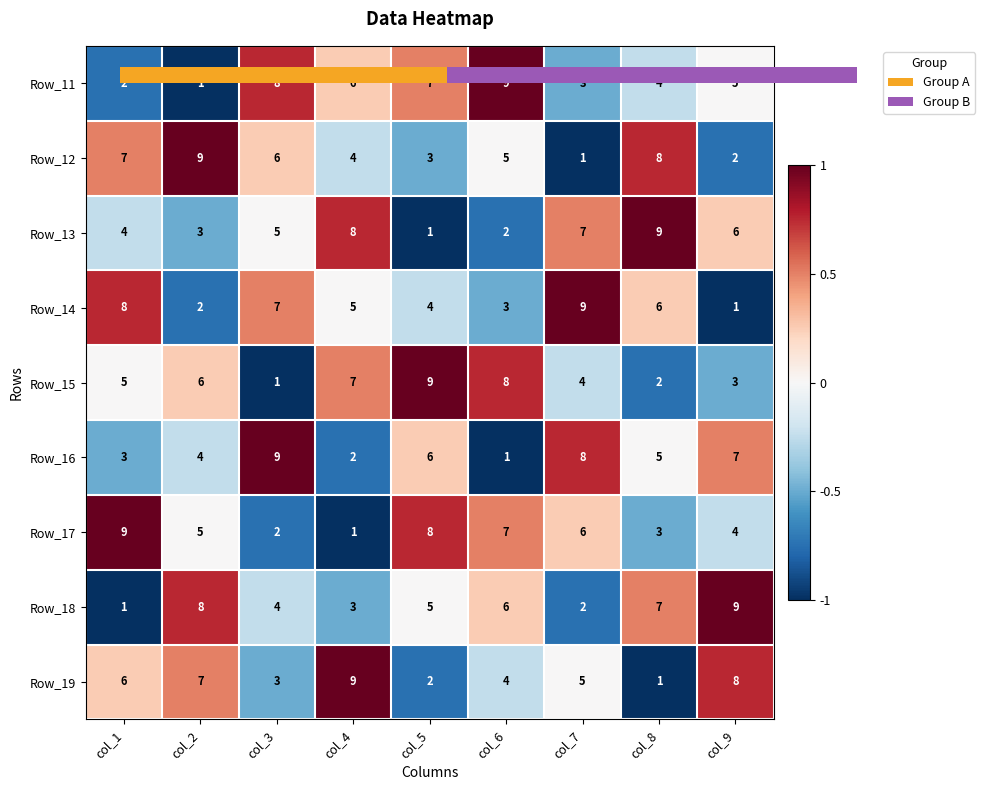

True or false: Row_11 has a value of 5 at col_7.

False